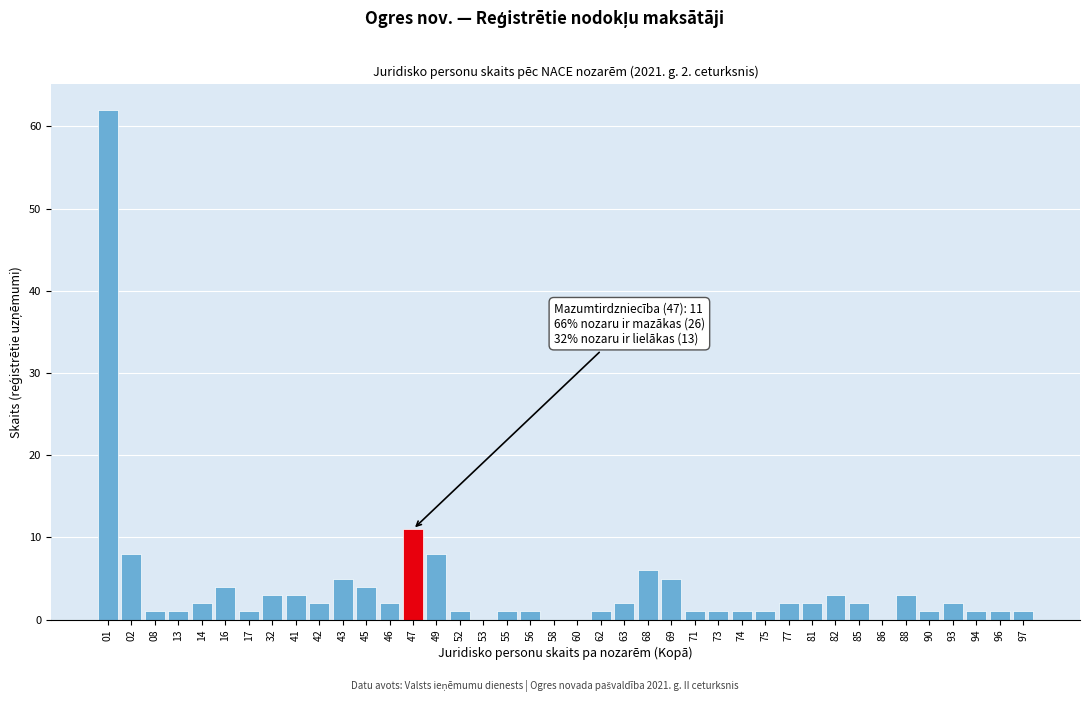

True or false: the data shows 1 at 17.

True